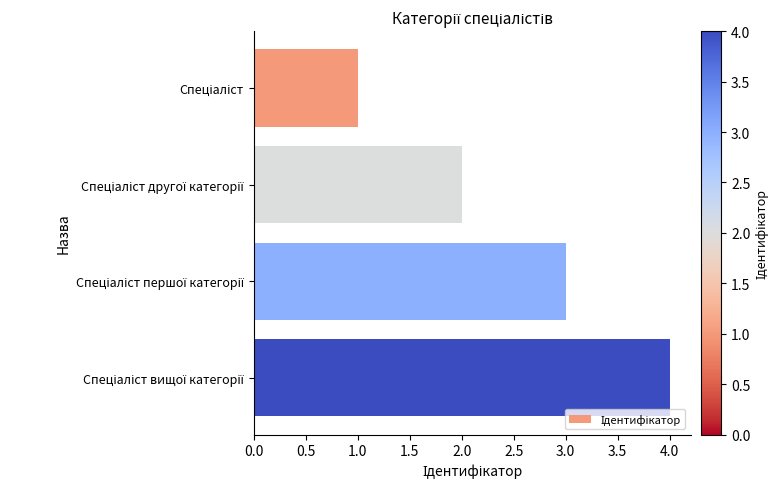

What is the difference between the maximum and minimum values?

3